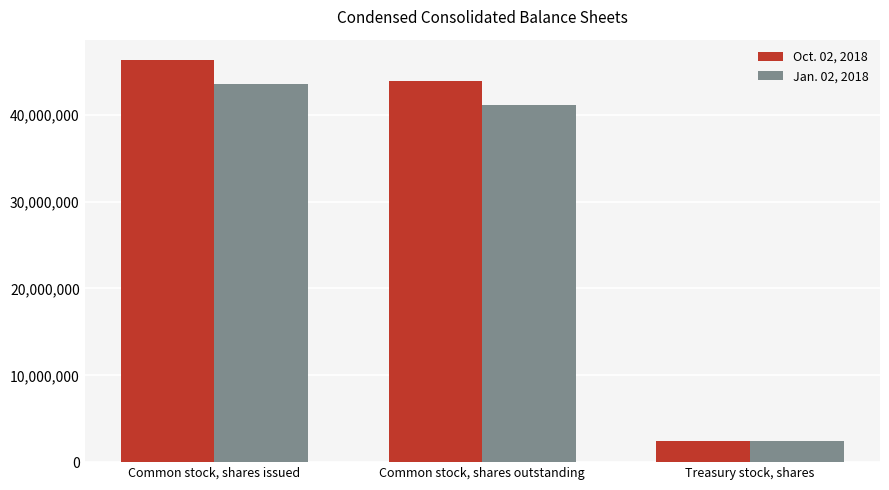

What are all the series names shown in the legend?

Oct. 02, 2018, Jan. 02, 2018